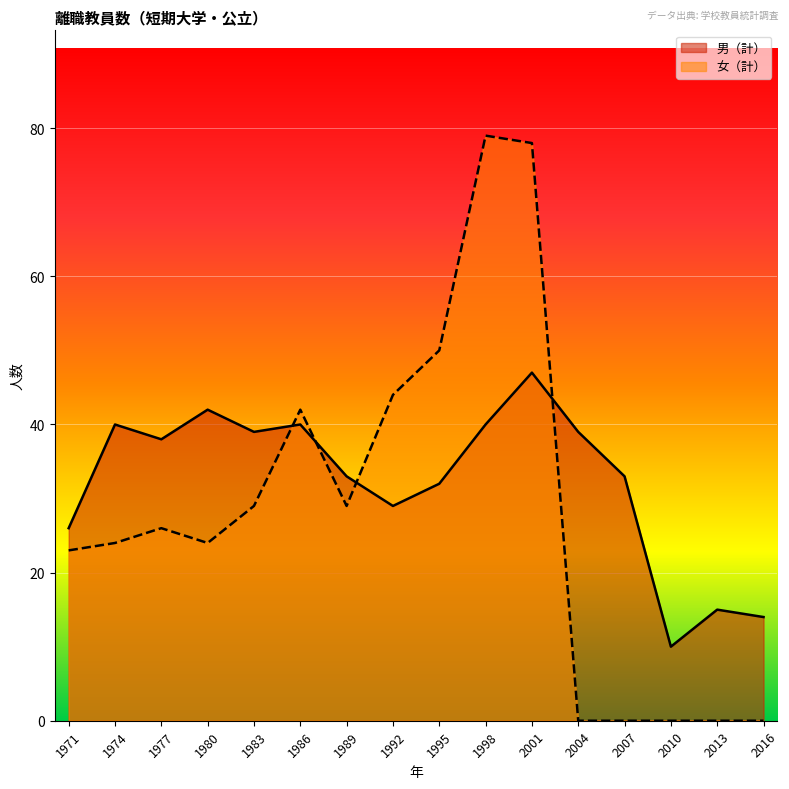

The 男（計） series shows 49 at 1989. True or false?

False